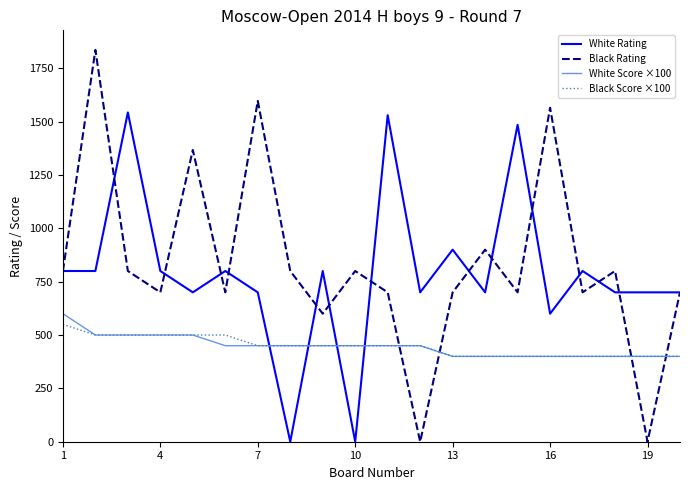

True or false: White Rating and White Score ×100 intersect in this chart.

True